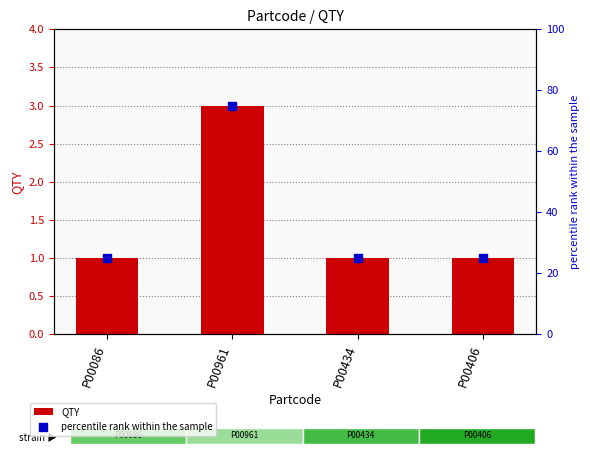

Which series reaches the maximum Y coordinate?

percentile rank within the sample